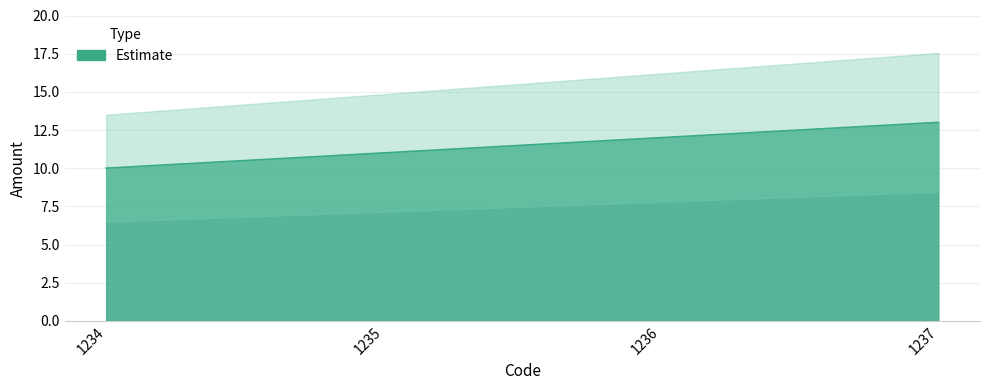

Is it true that the value at 1237 is 19?

False